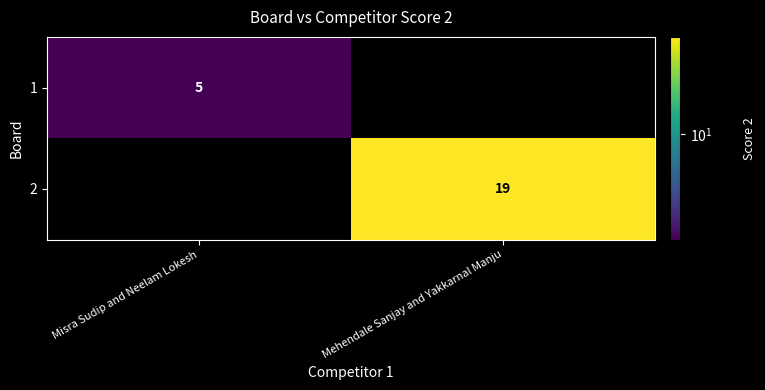

What is the maximum value shown in the chart?

19